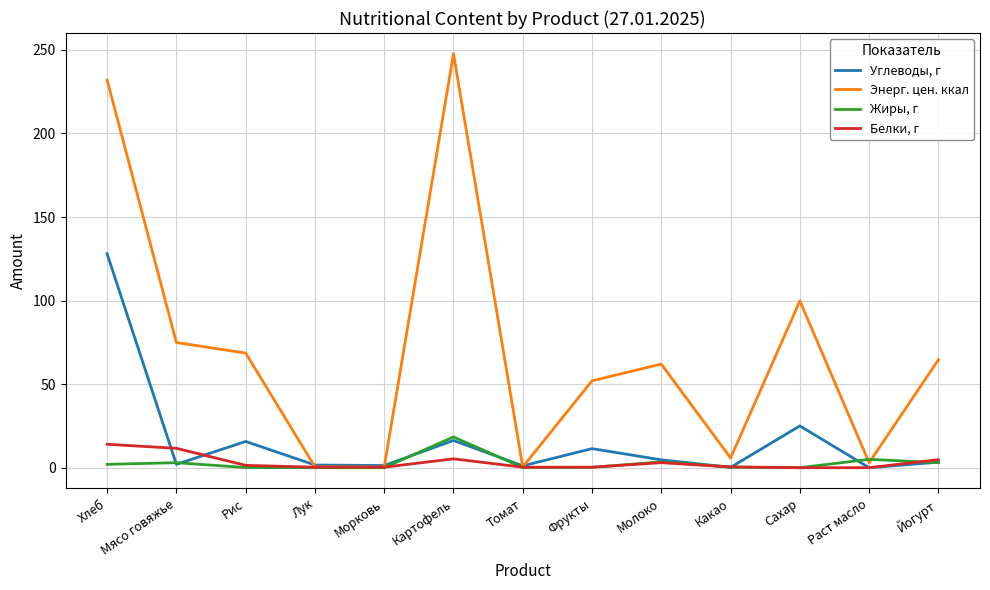

What is the approximate value of Энерг. цен. ккал at Картофель?

247.7